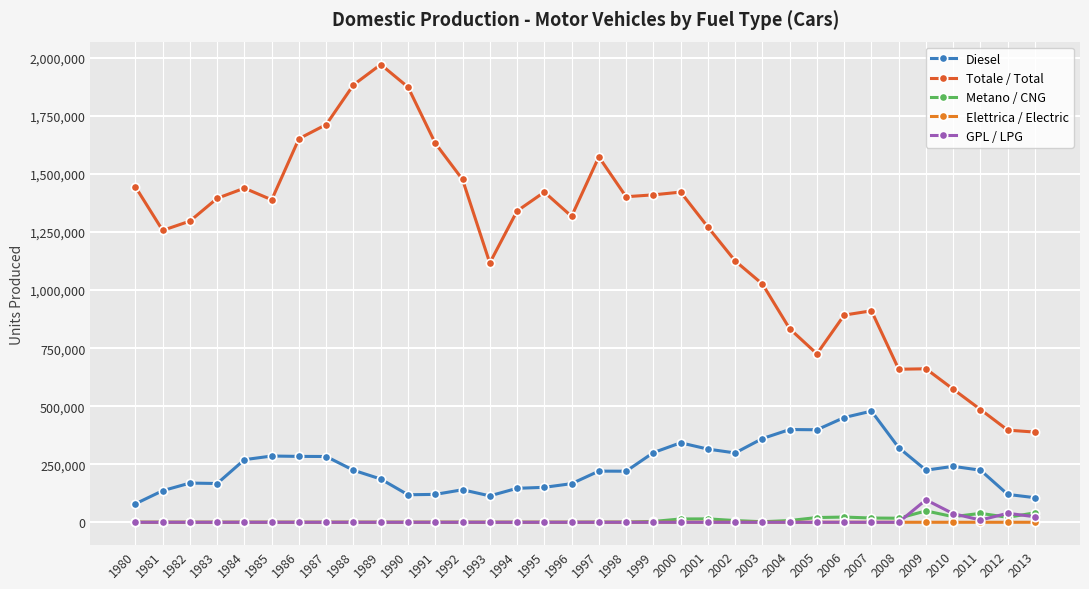

True or false: Elettrica / Electric has more than 0 interior local peaks.

True